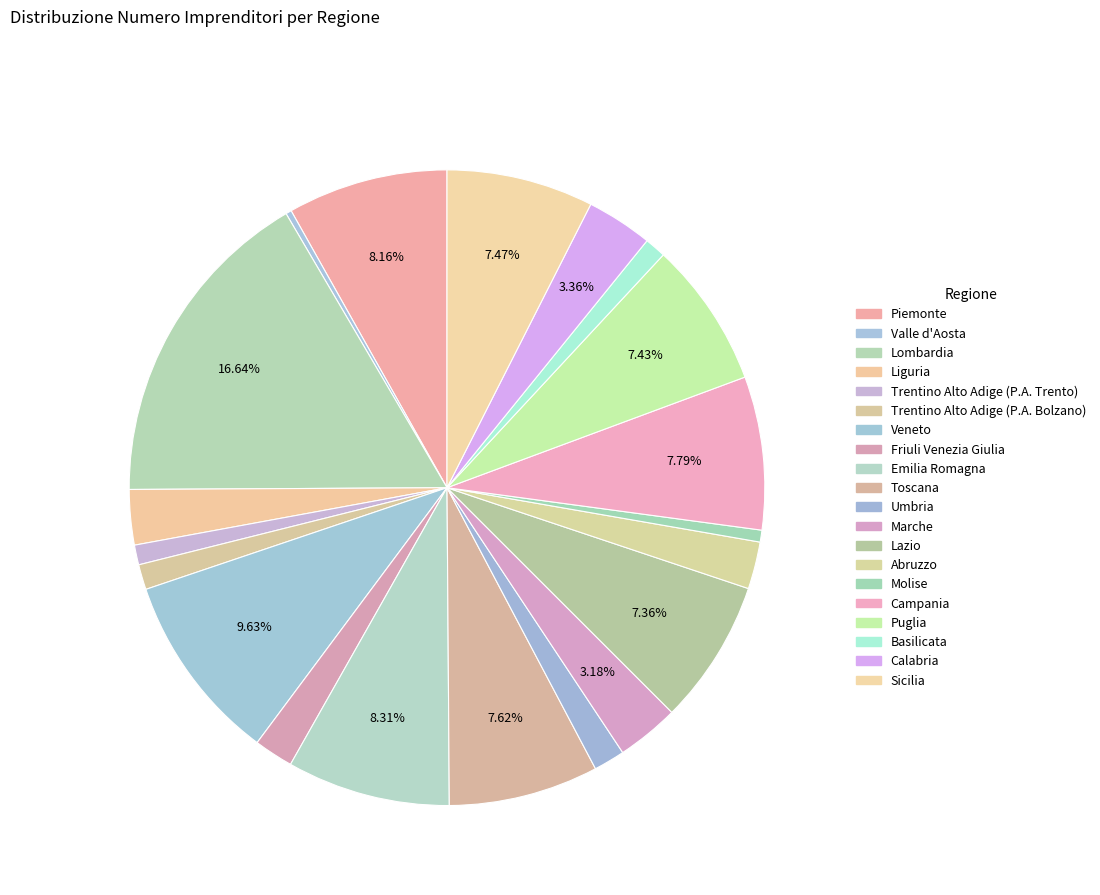

To the nearest percent, what percentage of the pie is Molise?

1%